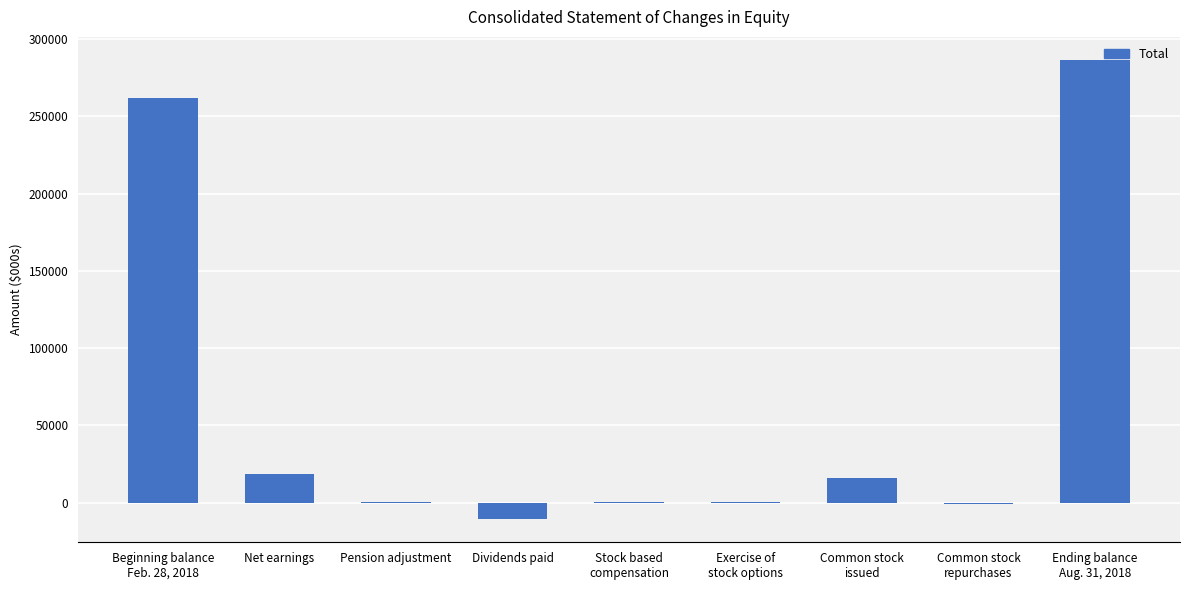

How many data points does each series have?

9